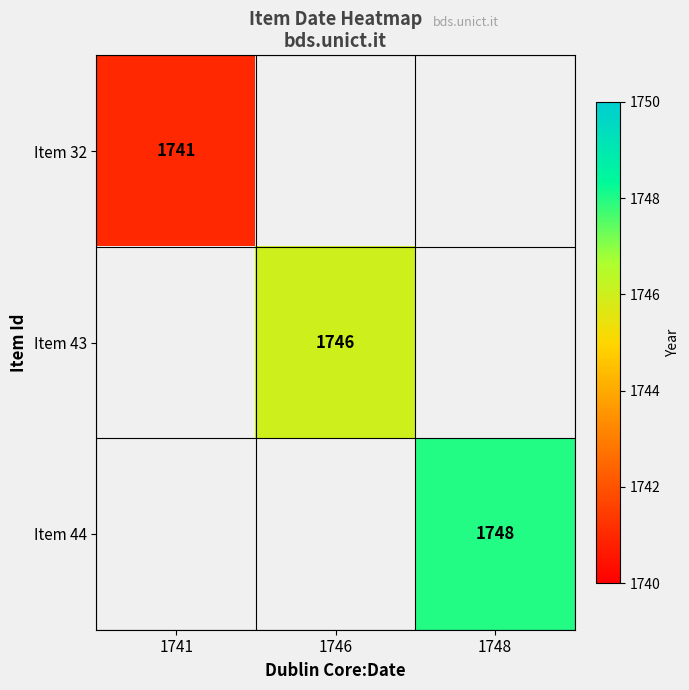

Is it true that Item 44 equals 756 at 1748?

False